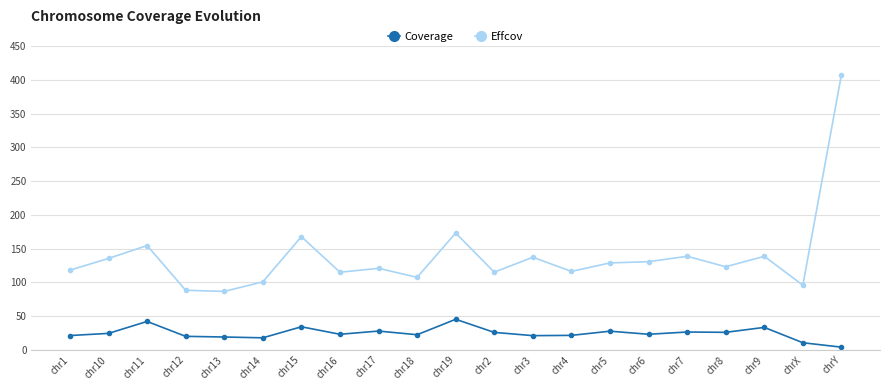

Which category has the highest value across all series?

chrY